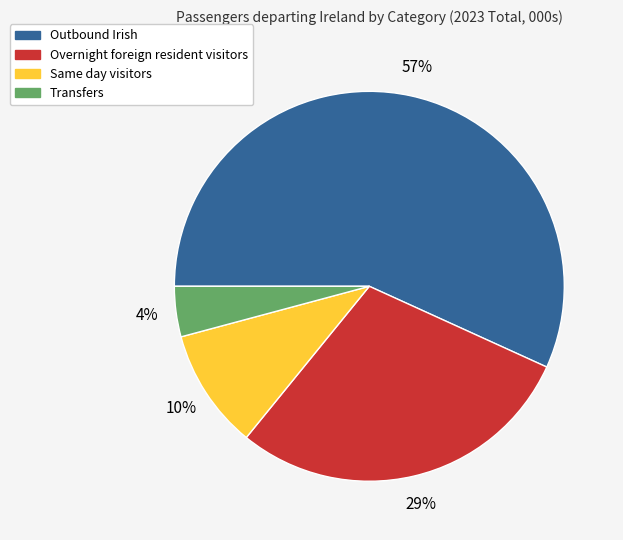

The Outbound Irish slice represents 57% of the pie. True or false?

True